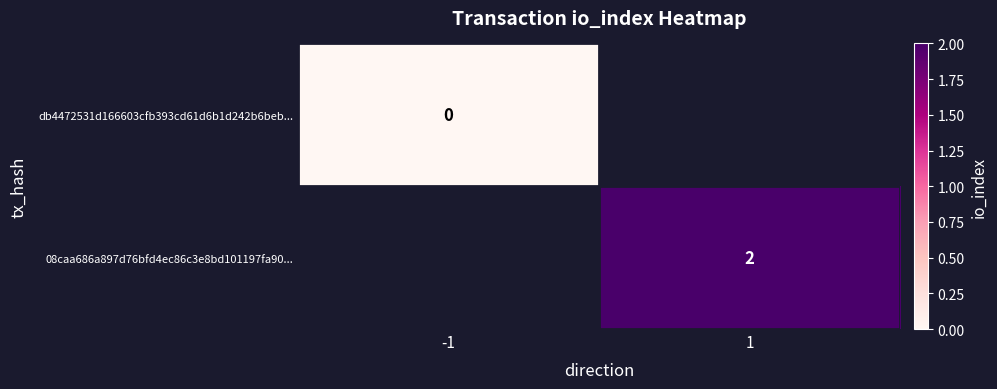

Is it true that 08caa686a897d76bfd4ec86c3e8bd101197fa90... equals 0.5 at 1?

False